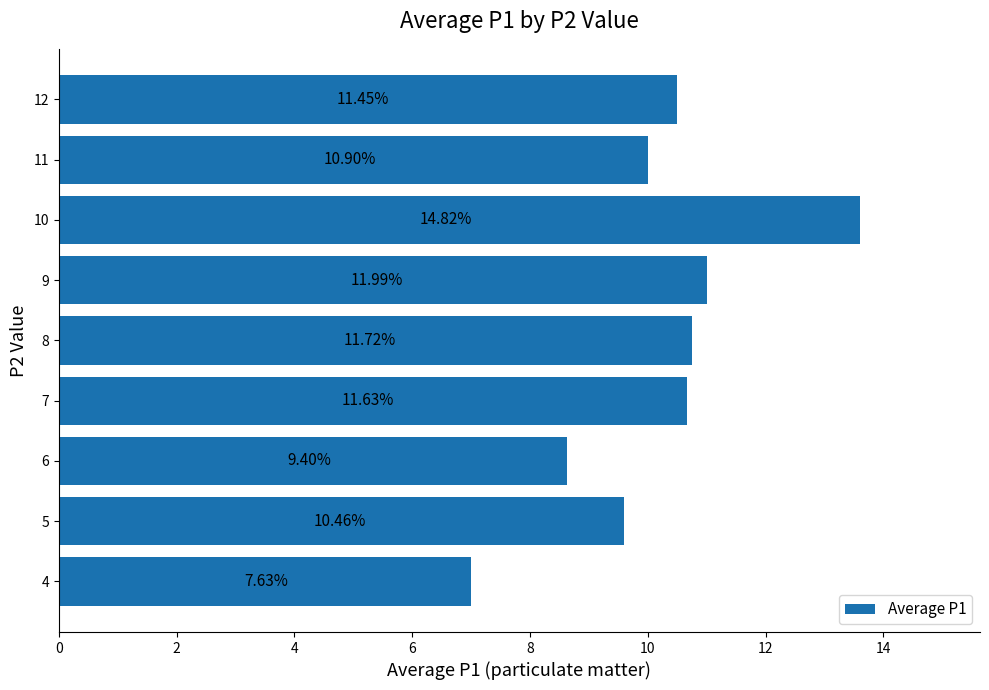

Are the bars horizontal?

Yes